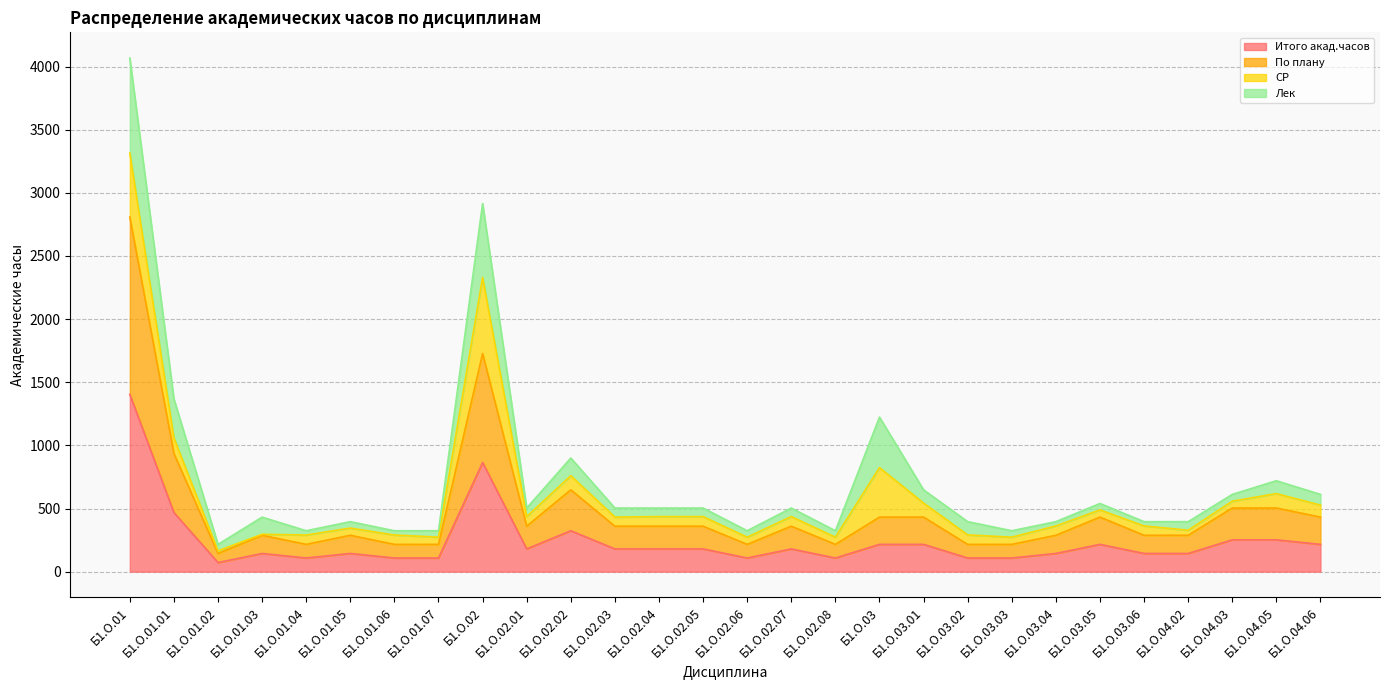

What position from the left is Б1.О.04.02?

25